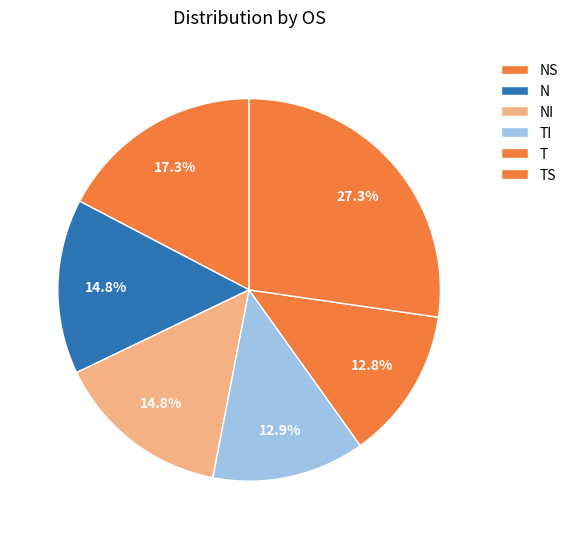

What portion of the pie excludes TS?

72.7%